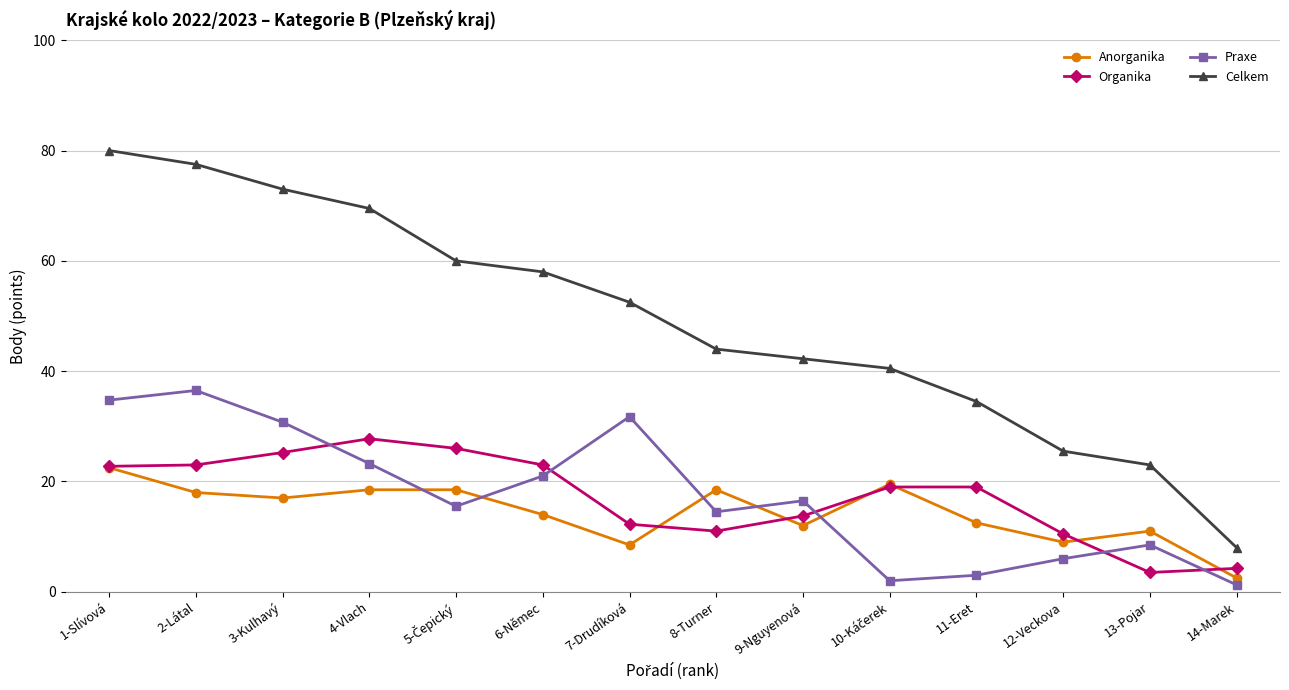

Which series changed the most between 2-Látal and 7-Drudíková?

Celkem